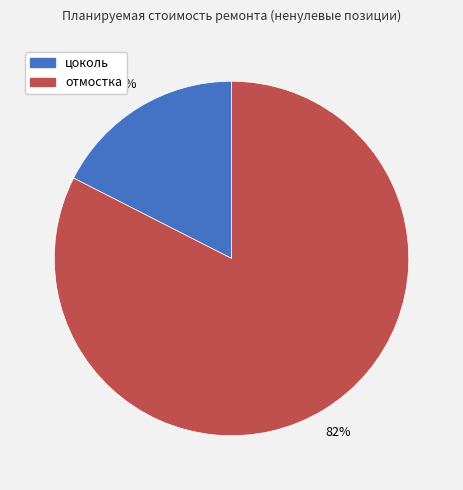

How many segments does this pie chart have?

2